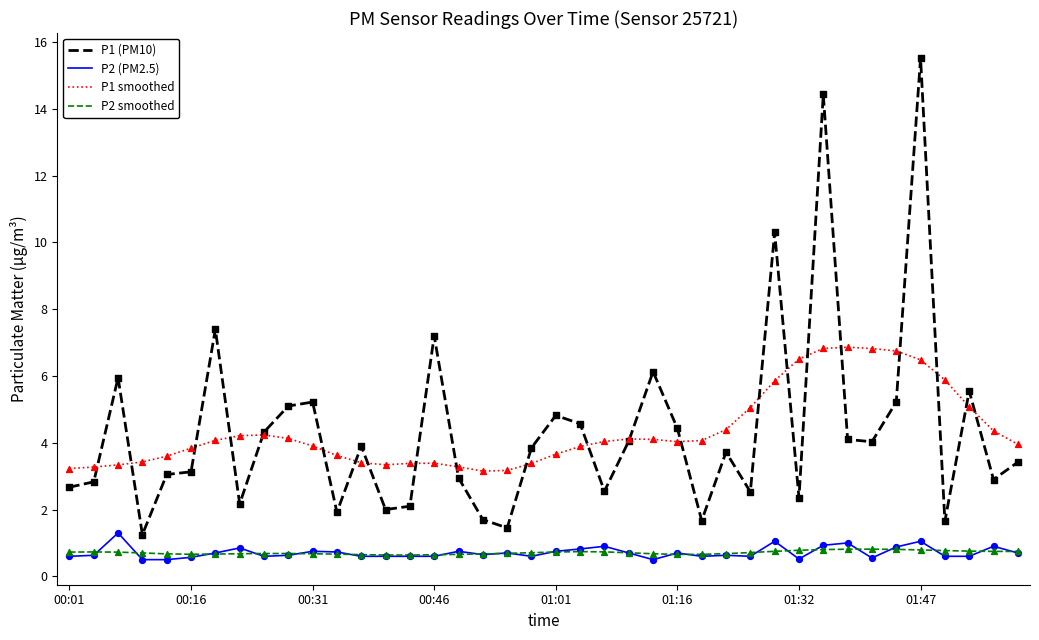

What is the minimum value shown in the chart?

0.5